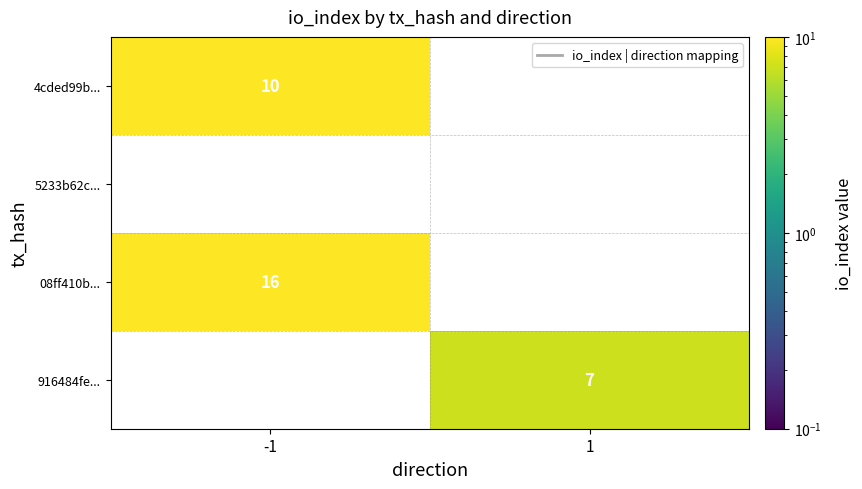

Between 1 and -1, which is larger?

-1